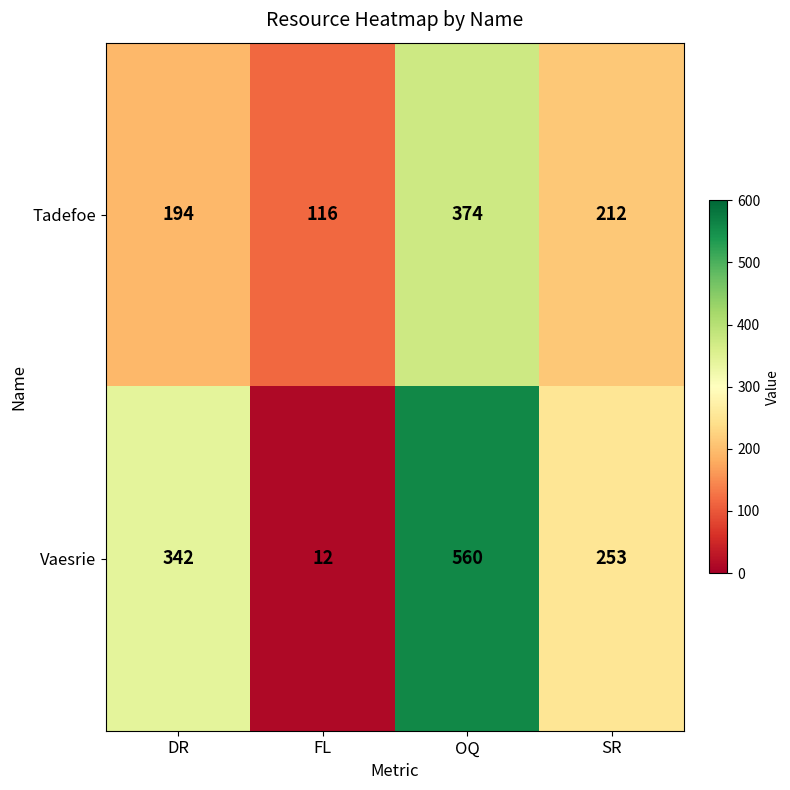

At which category is the sum across all series the highest?

OQ